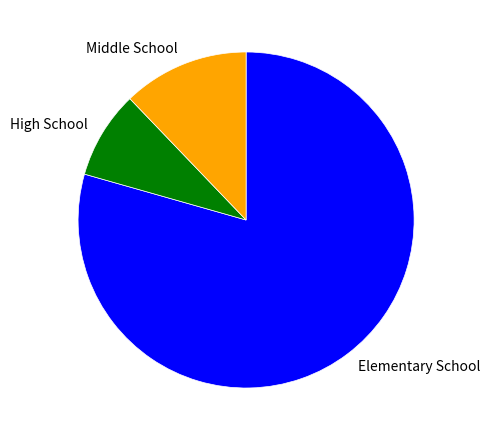

Is it true that High School is 8% of the pie?

True